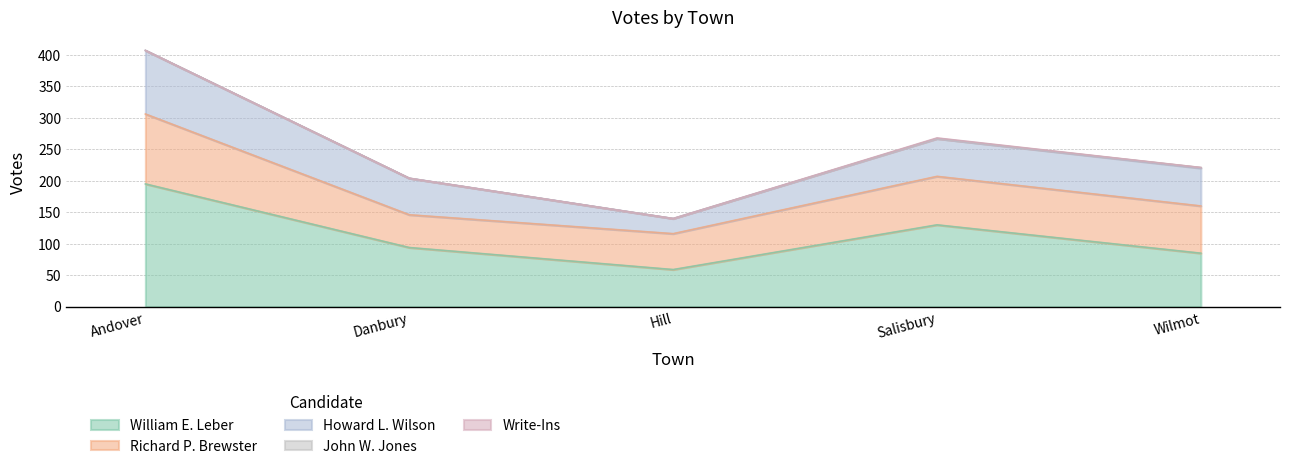

At how many categories does at least one series exceed 70?

4